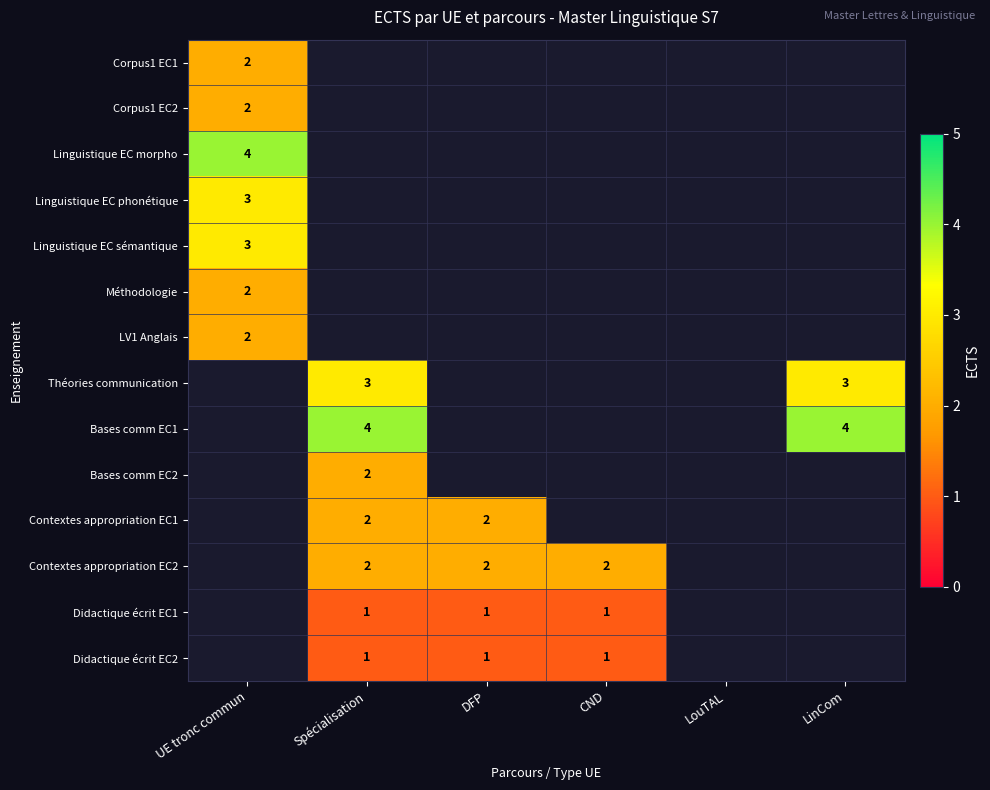

The value of Didactique écrit EC2 at CND is 1. True or false?

True